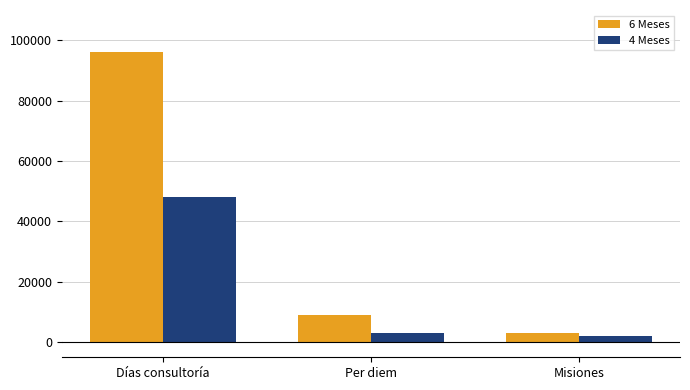

What is the difference between the maximum and minimum values in the 6 Meses series?

93000